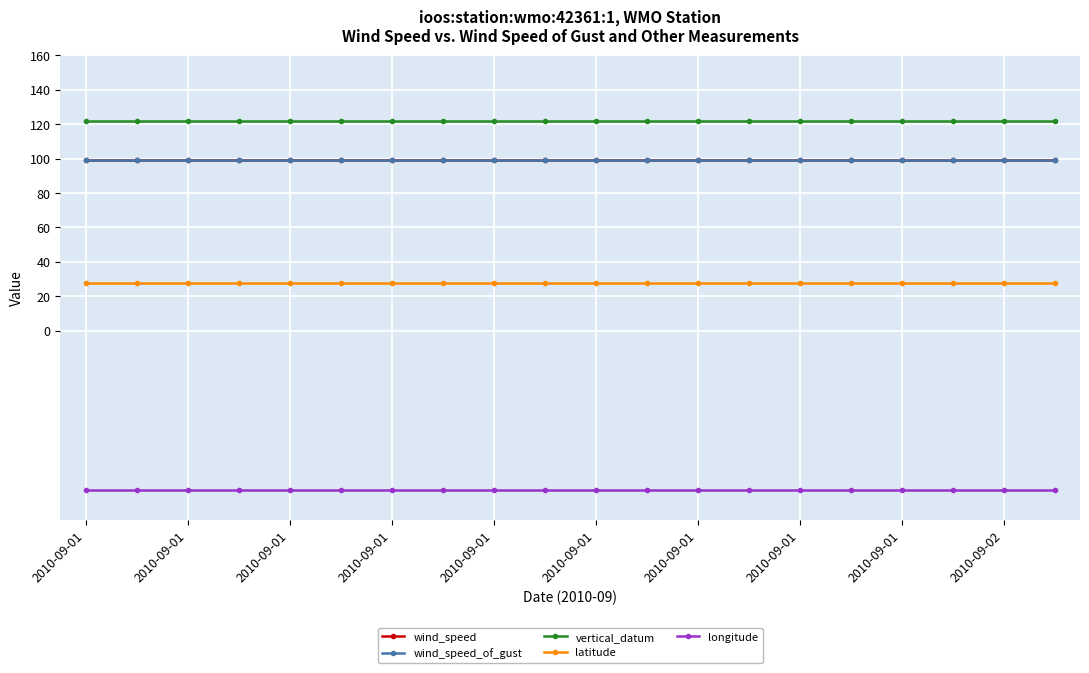

What is the label of the 18th point from the right?

2010-09-01